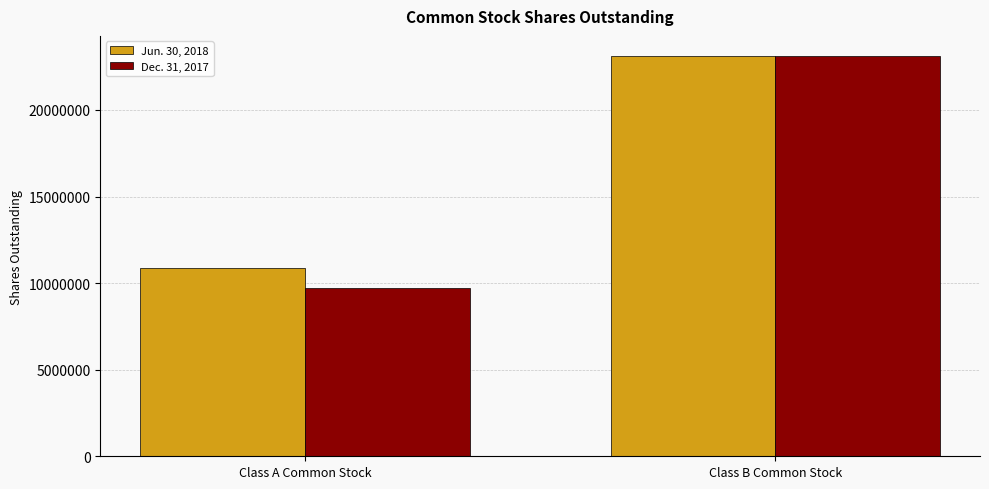

How many Dec. 31, 2017 values are between 9693254 and 23119246?

2